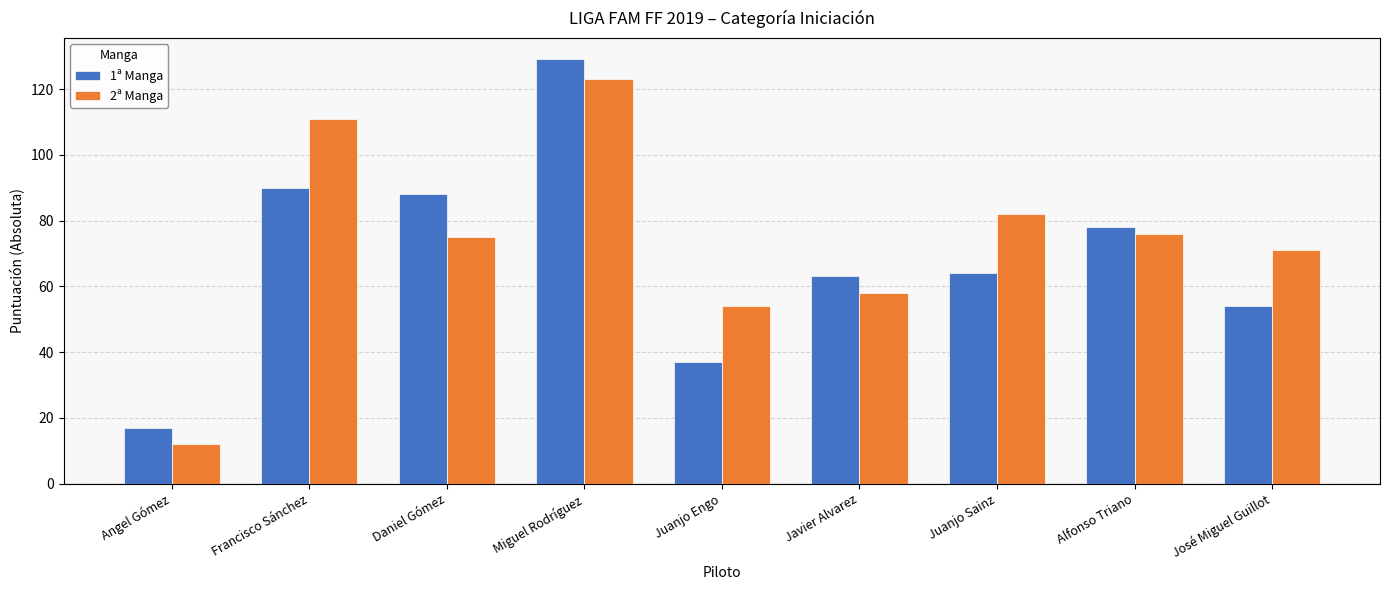

Between Javier Alvarez and José Miguel Guillot, which series saw the biggest shift?

2ª Manga